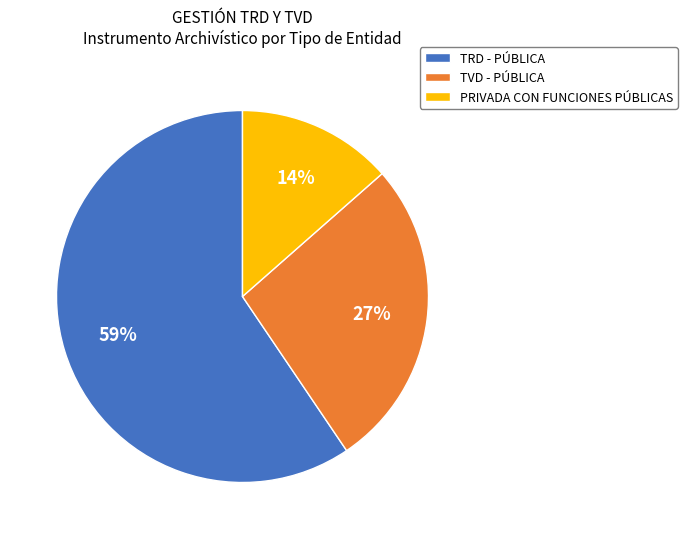

Which slice is the largest?

TRD - PÚBLICA